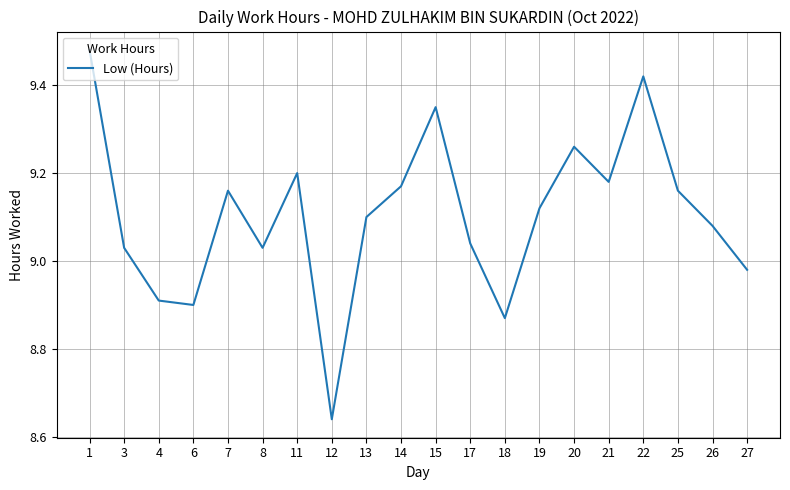

At which category does the chart reach its minimum across all series?

12